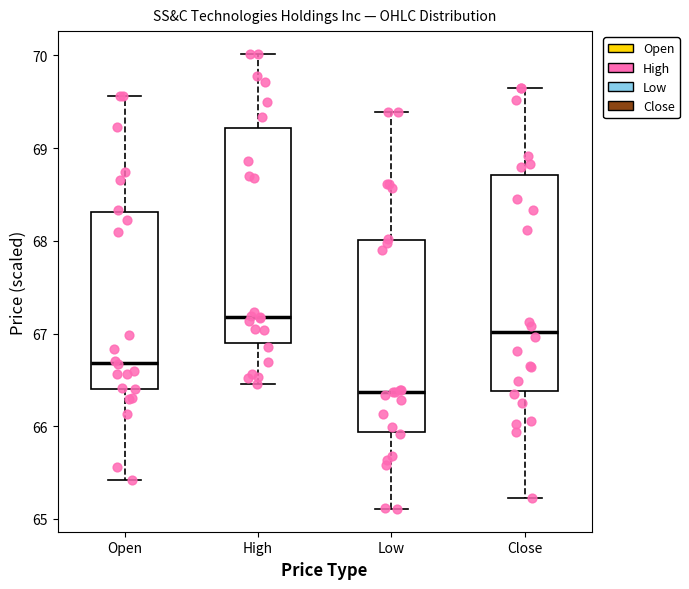

Reading left to right, transcribe this box plot: for each box, give where its median line is, the range the box spans, and where its two whiskers end, as read against the y-axis. The values are not printed on the chart, so give them approximately, as read against the axis.

Open: median 66.7, box 66.4 to 68.3, whiskers 65.4 to 69.6
High: median 67.2, box 66.9 to 69.2, whiskers 66.5 to 70.0
Low: median 66.4, box 65.9 to 68.0, whiskers 65.1 to 69.4
Close: median 67.0, box 66.4 to 68.7, whiskers 65.2 to 69.7